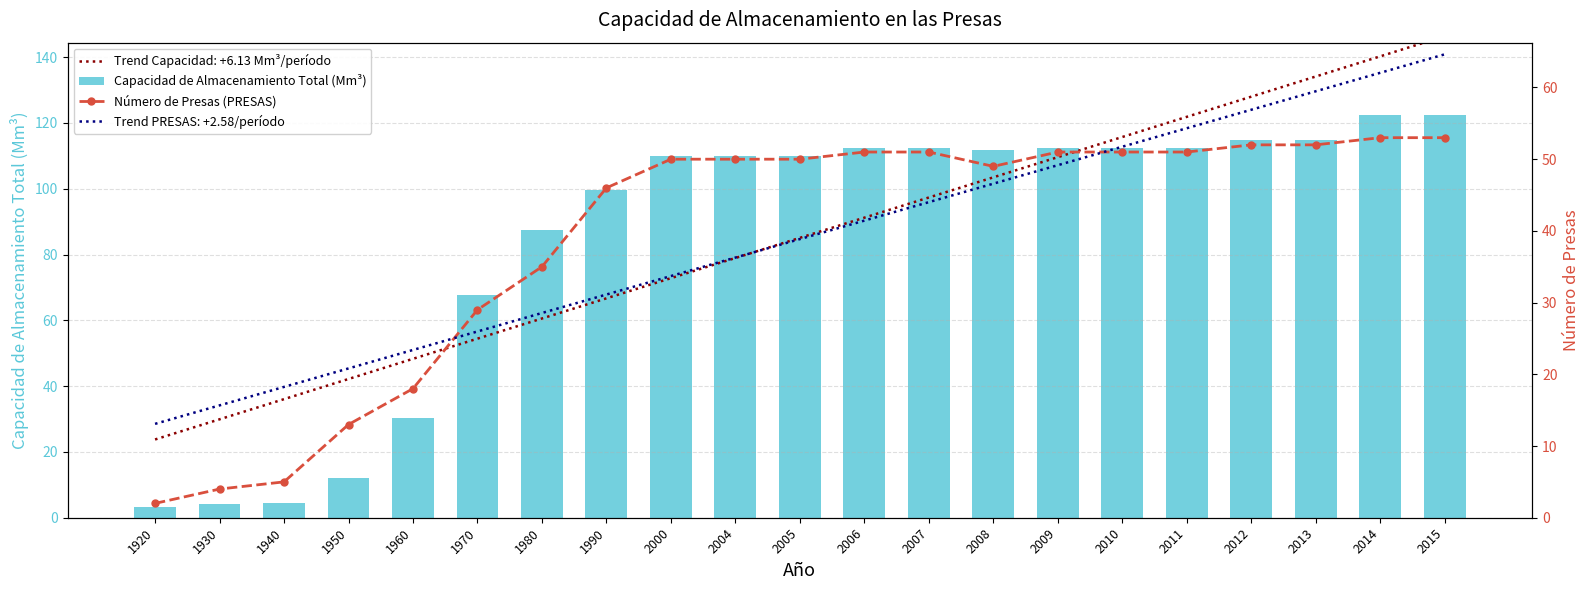

List the series in order of their overall mean, lowest first.

Número de Presas (PRESAS), Capacidad de Almacenamiento Total (Mm³)